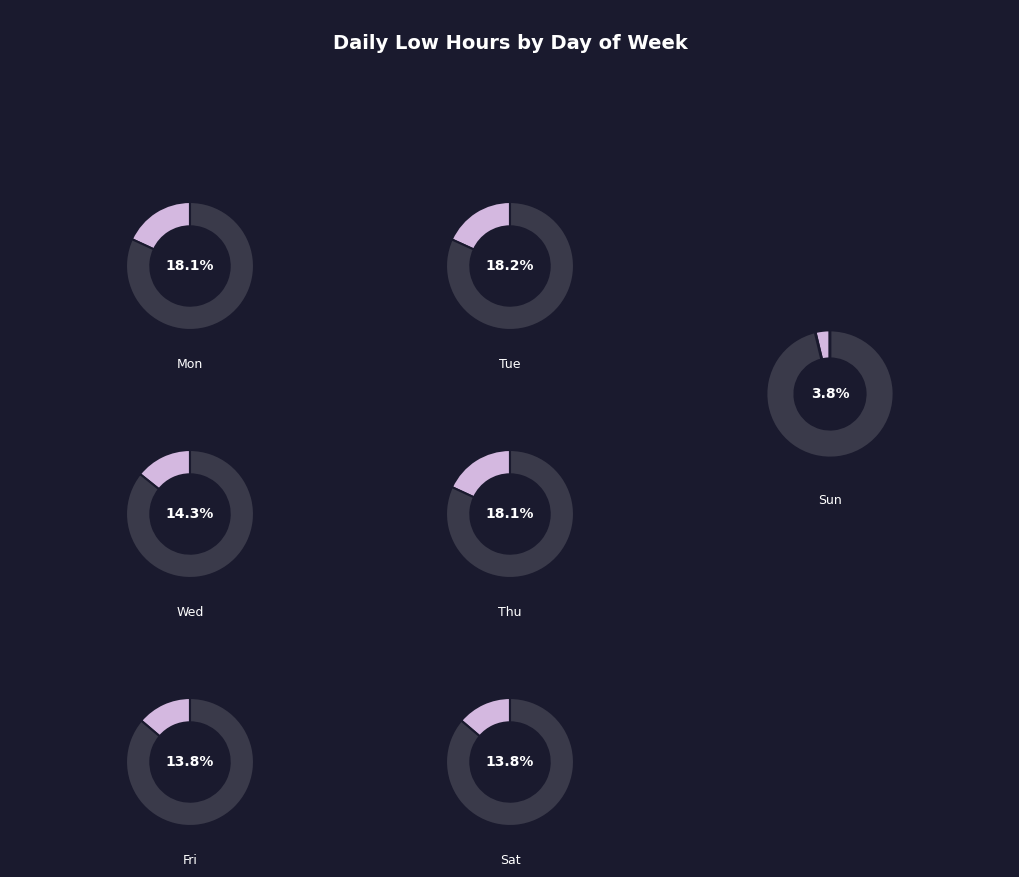

Does Mon-16 account for over 50% of the chart?

No